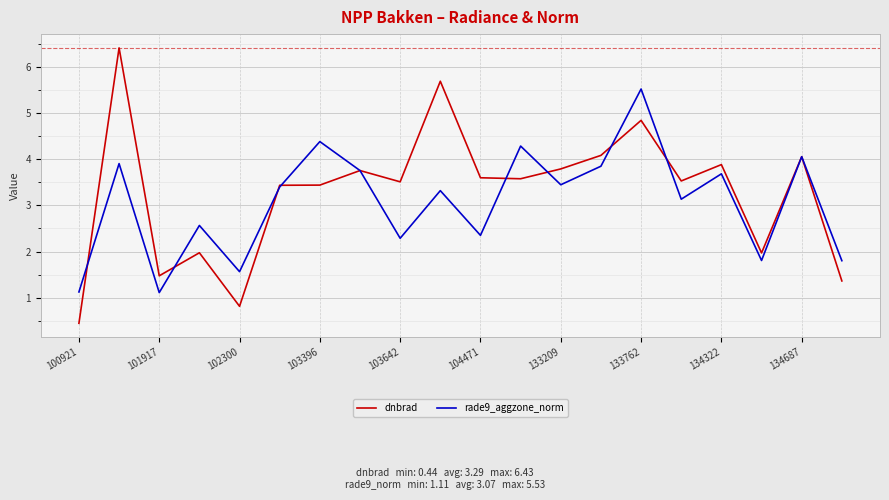

Does the chart display data point markers on the line(s)?

No